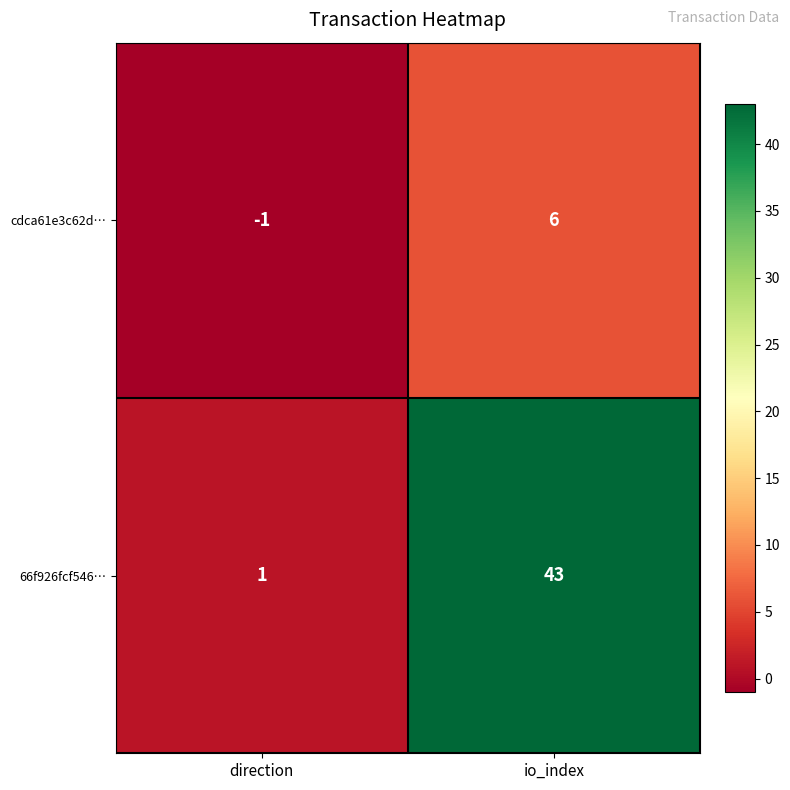

List the series in order of their overall mean, highest first.

66f926fcf546…, cdca61e3c62d…